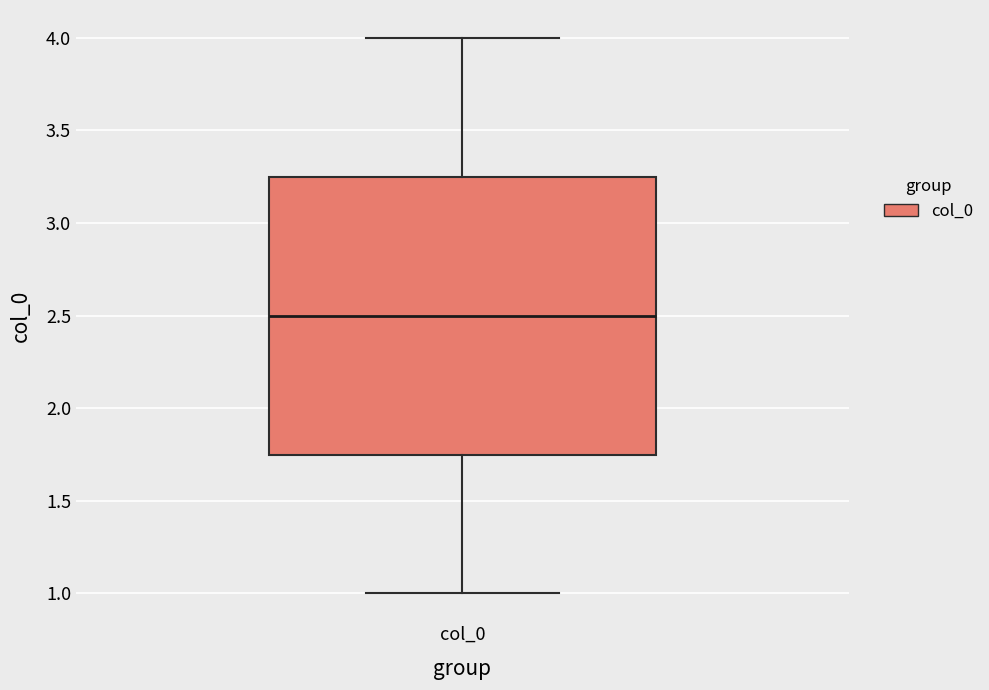

Read this box plot against the y-axis: the position of the median line, the range covered by the box, and the ends of both whiskers. The values are not printed on the chart, so give them approximately, as read against the axis.

median 2.50, box 1.75 to 3.25, whiskers 1.00 to 4.00